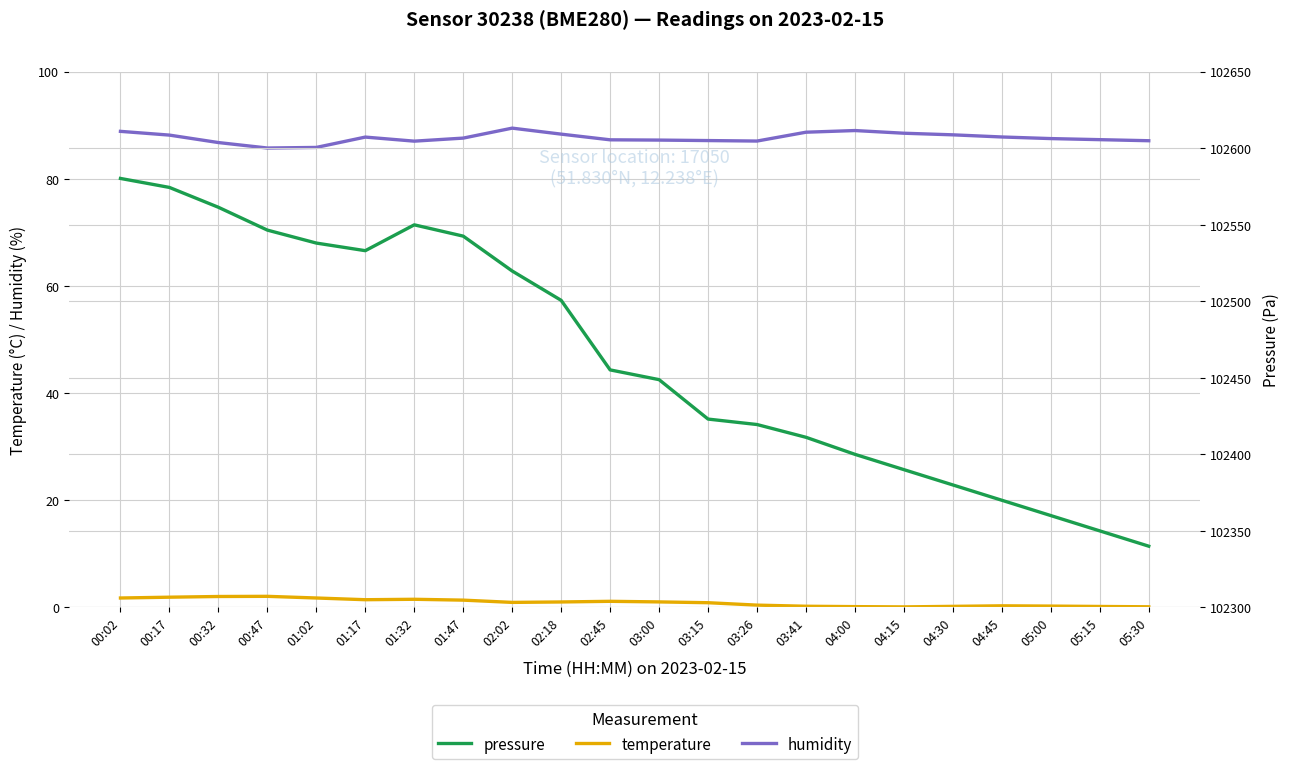

What is the average value of the pressure series?

102463.4